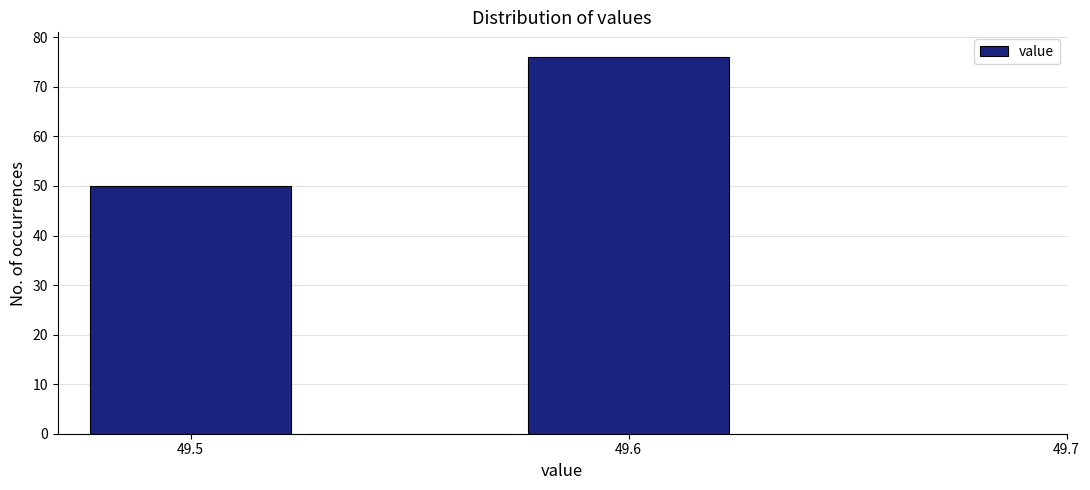

Reading left to right, transcribe this chart: for each bar, give the range it covers on the x-axis and its height. Neither the bar edges nor the heights are printed on the chart, so give them approximately, as read against the axes.

49.475 to 49.525: 50
49.525 to 49.575: 0
49.575 to 49.625: 76